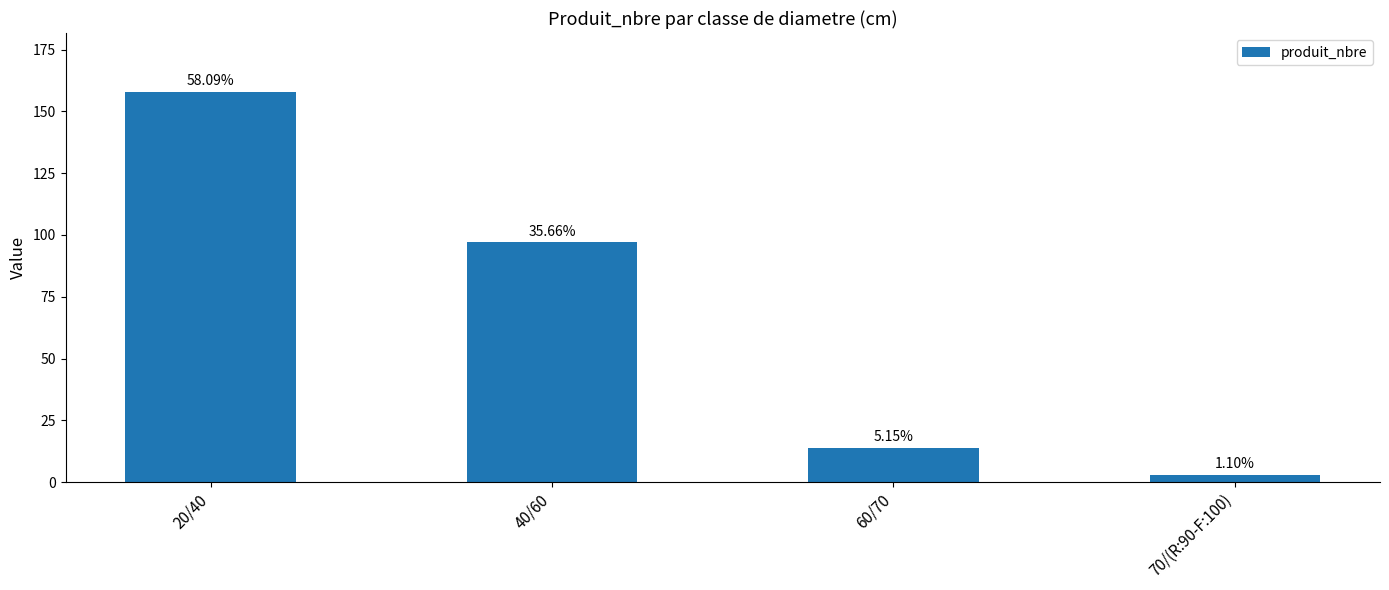

Does the chart contain stacked bars?

No